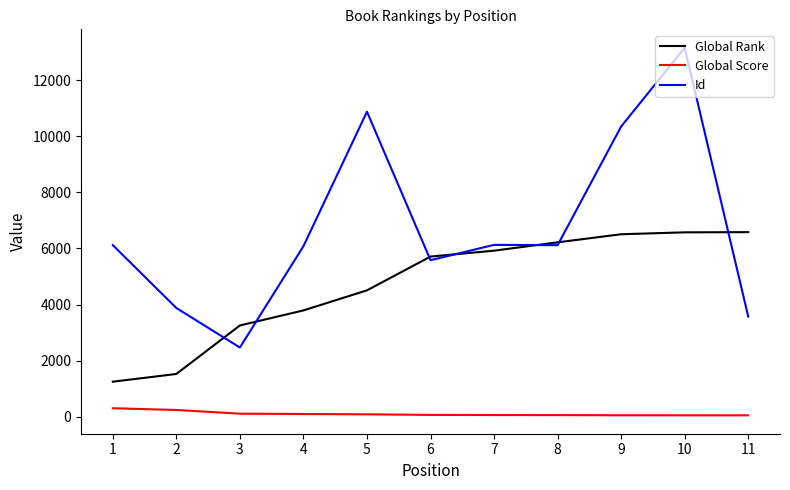

What are all the series names shown in the legend?

Global Rank, Global Score, Id